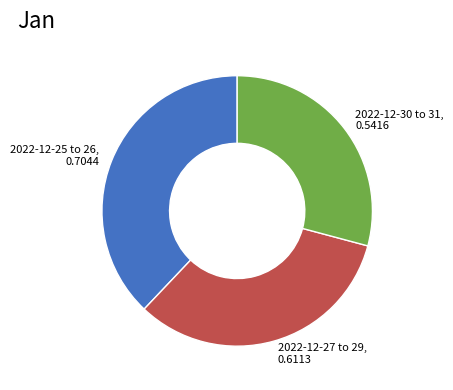

What is the largest slice in the pie chart?

2022-12-25 to 26